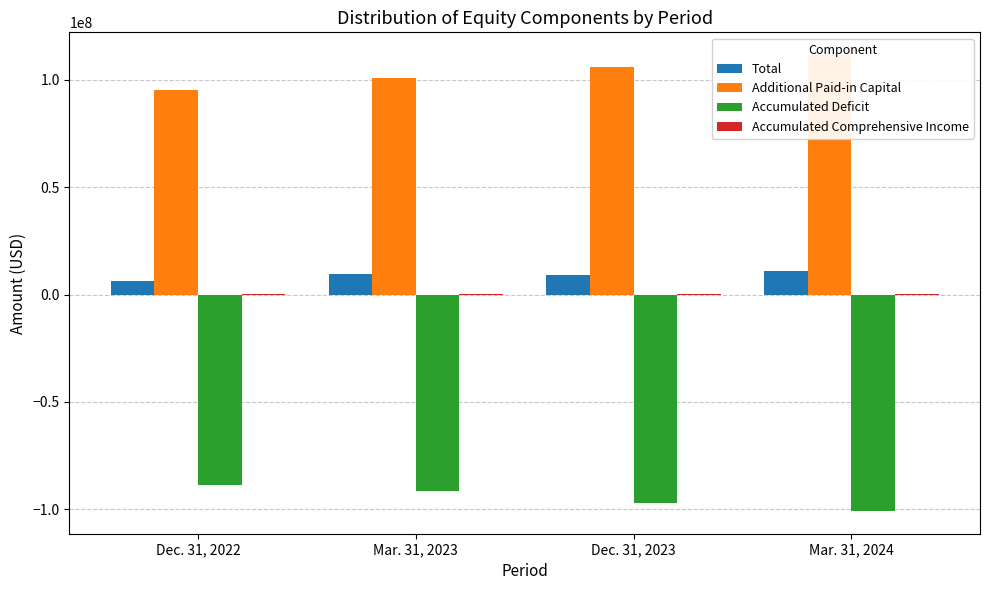

What is the value of the Additional Paid-in Capital bar at the 2nd from the left?

100954887